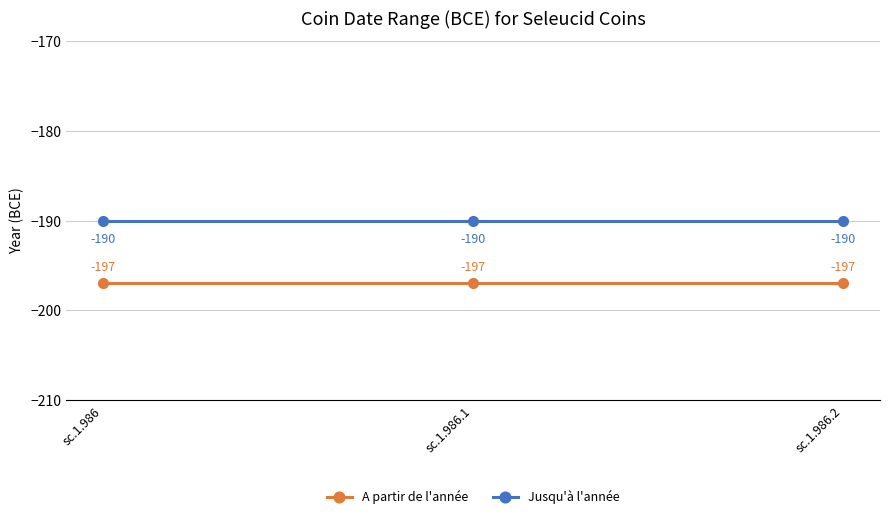

The A partir de l'année series shows -197 at sc.1.986.1. True or false?

True